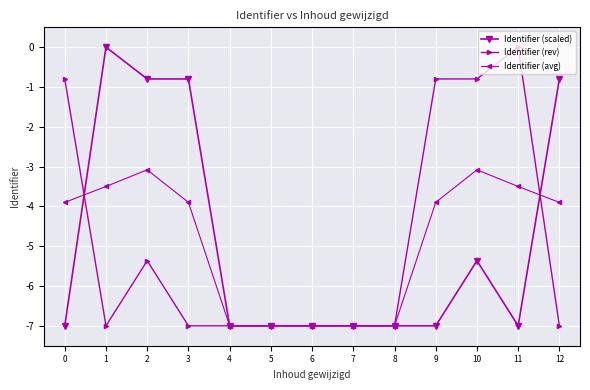

Which series ends up on top after the final intersection of Identifier (avg) and Identifier (rev)?

Identifier (avg)